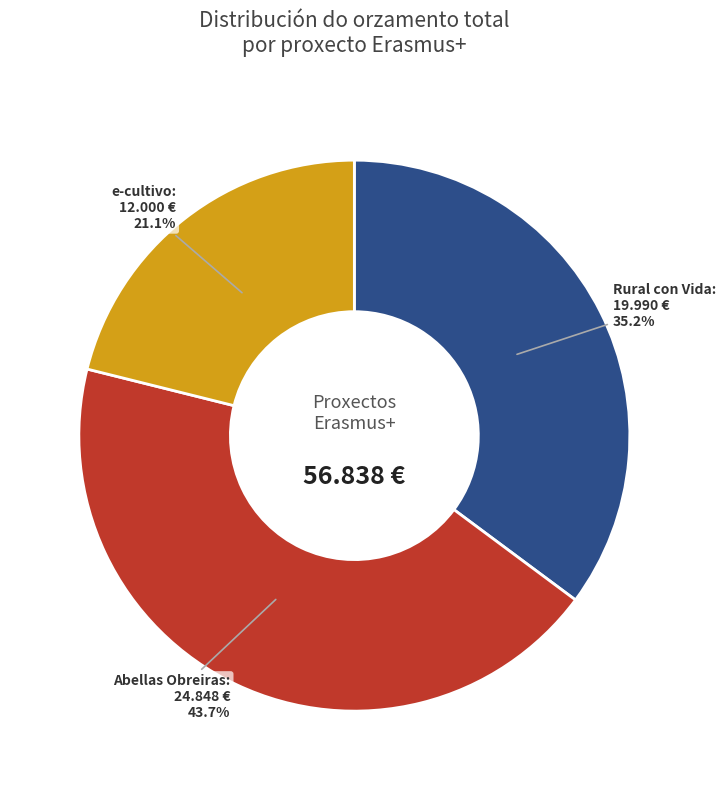

Between Abellas Obreiras and Rural con Vida, which is larger?

Abellas Obreiras